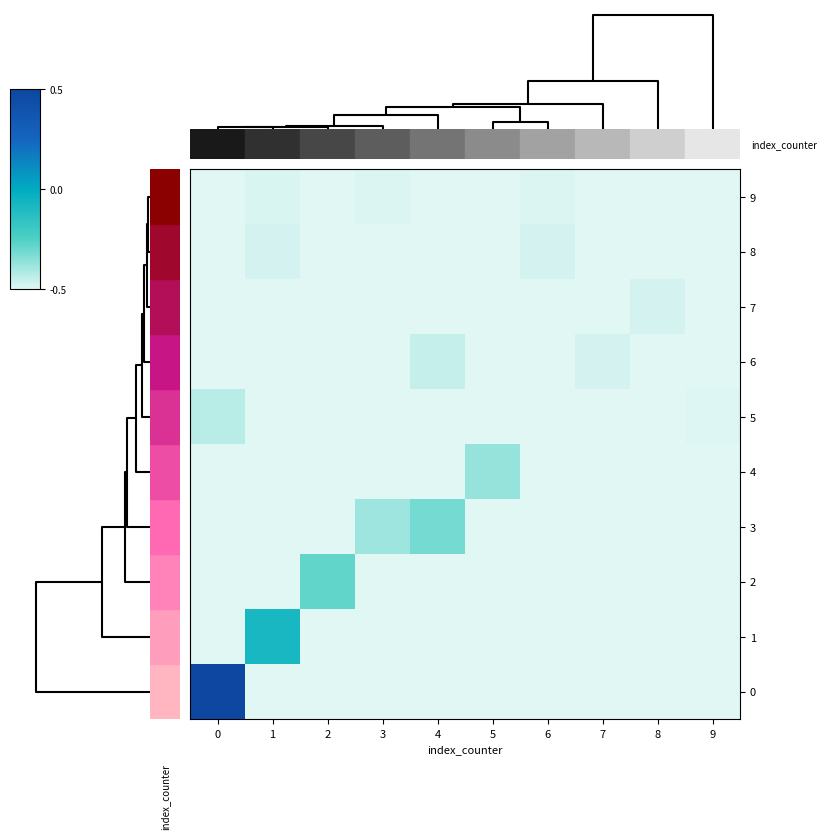

Which label corresponds to the smallest value in the chart?

1